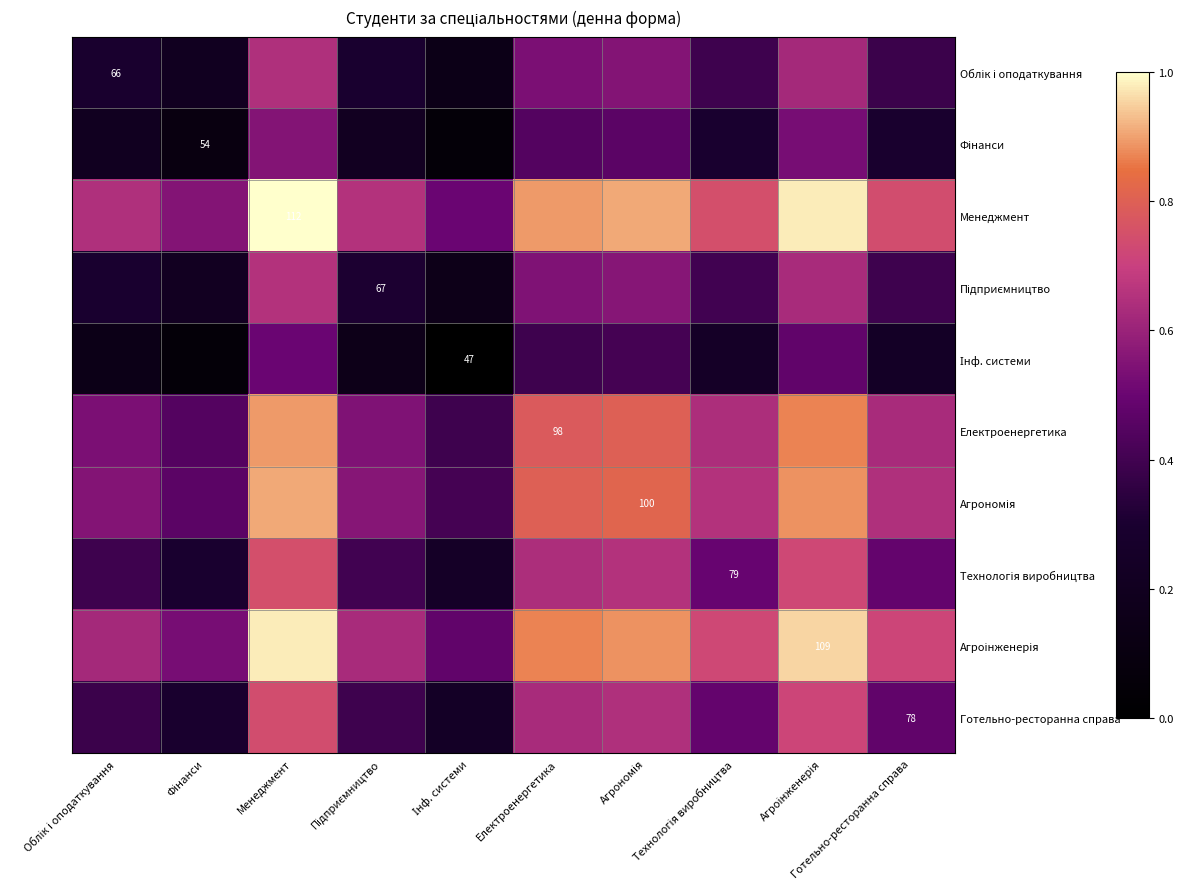

List the series in order of their peak value, highest first.

Менеджмент, Агроінженерія, Агрономія, Електроенергетика, Технологія виробництва, Готельно-ресторанна справа, Підприємництво, Облік і оподаткування, Фінанси, Інф. системи